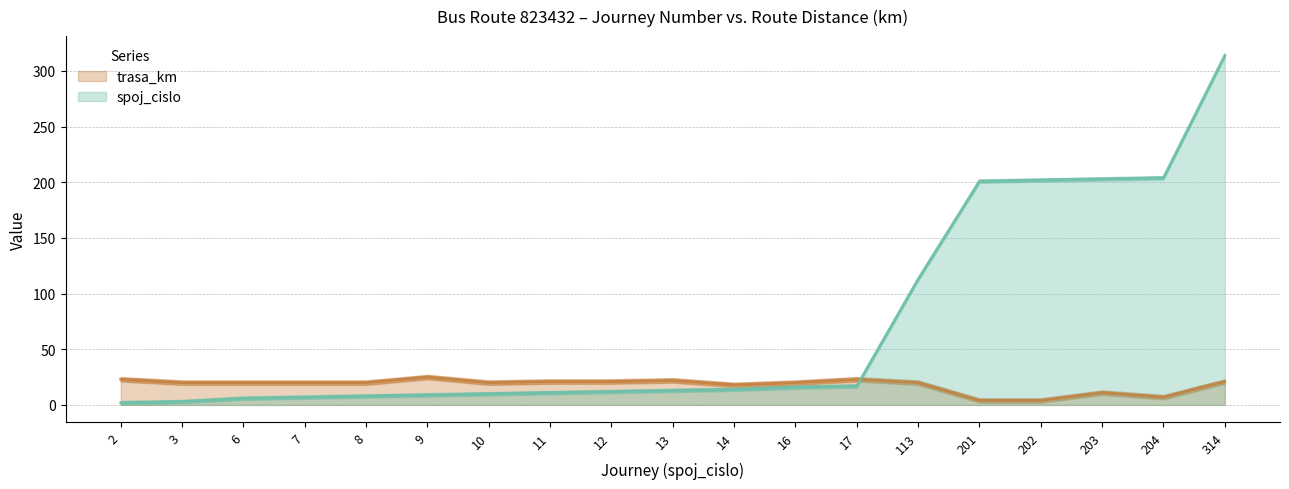

Does the chart have visible grid lines?

Yes